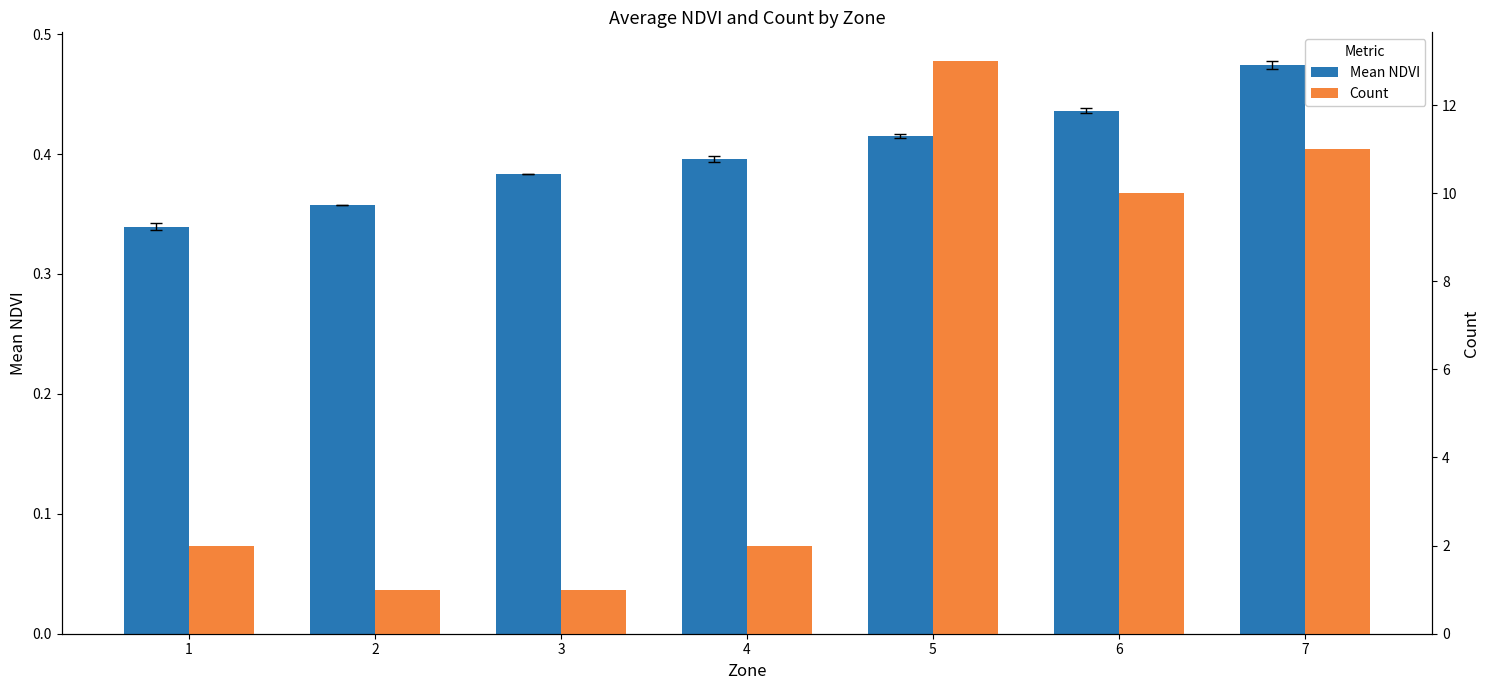

At which label does Count reach its minimum?

2